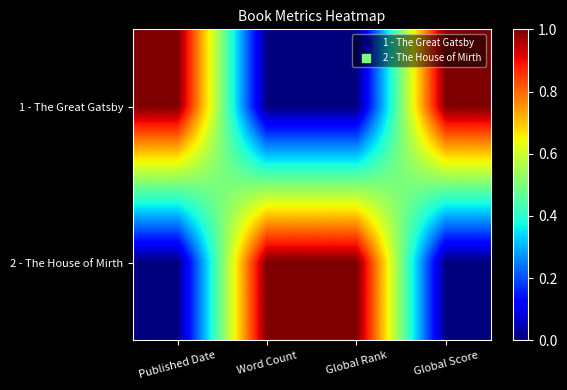

At Global Rank, list the series in order from smallest to largest.

1 - The Great Gatsby, 2 - The House of Mirth